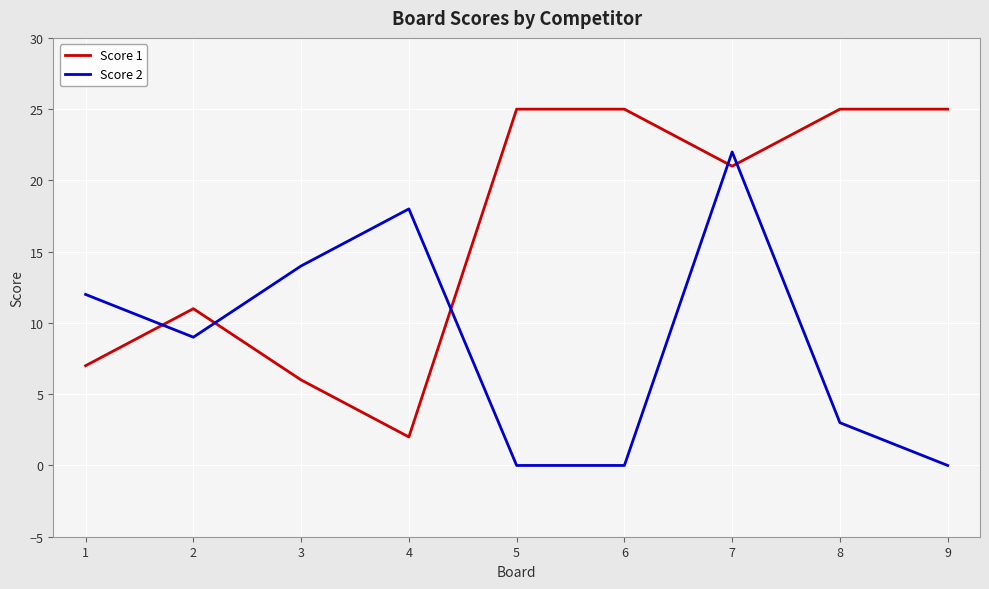

Which series ends up on top after the final intersection of Score 1 and Score 2?

Score 1